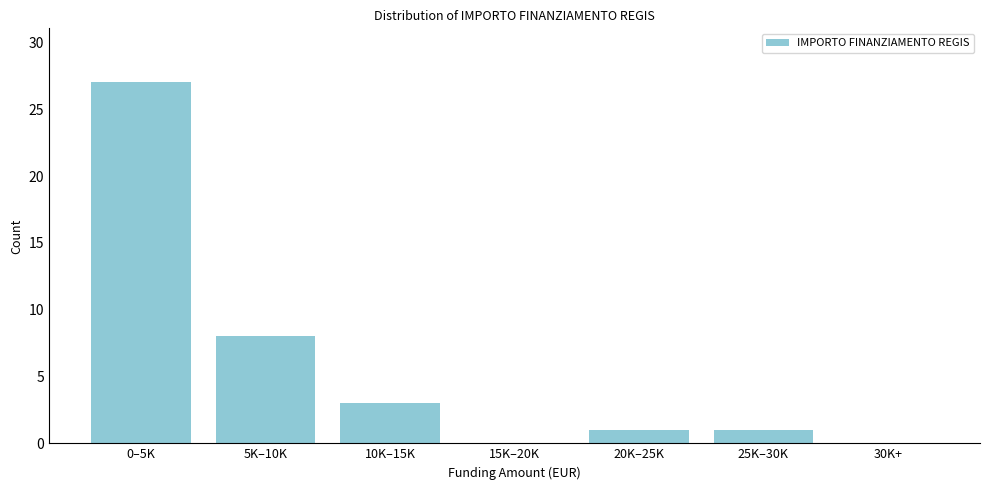

Reading left to right, list all the values displayed in this chart.

0–5K=27	5K–10K=8	10K–15K=3	15K–20K=0	20K–25K=1	25K–30K=1	30K+=0